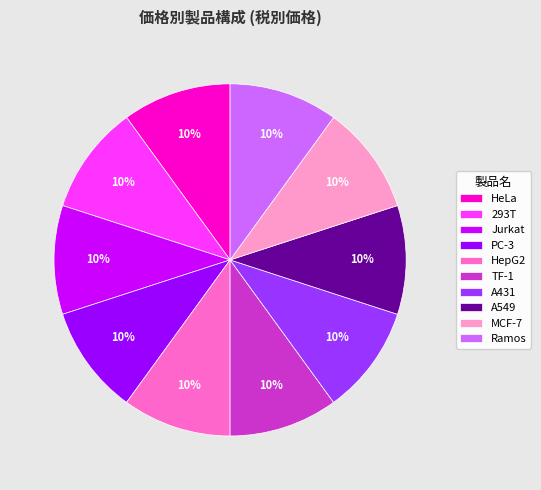

The MCF-7 slice represents 1% of the pie. True or false?

False